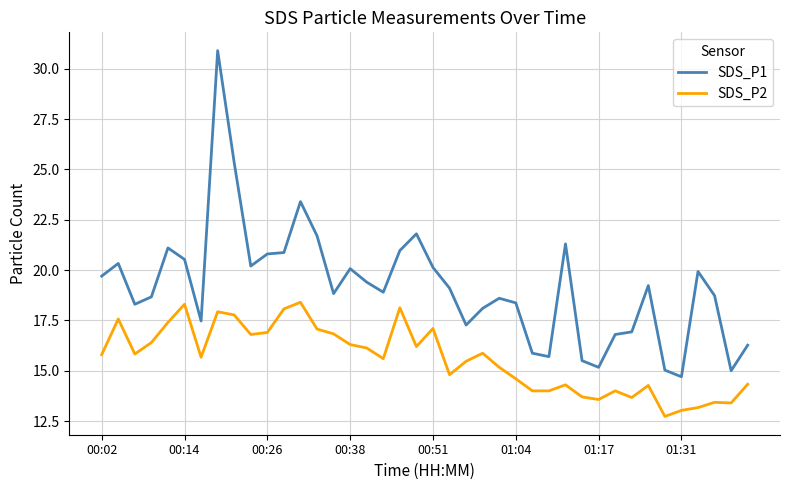

What is the average value of the SDS_P2 series?

15.6